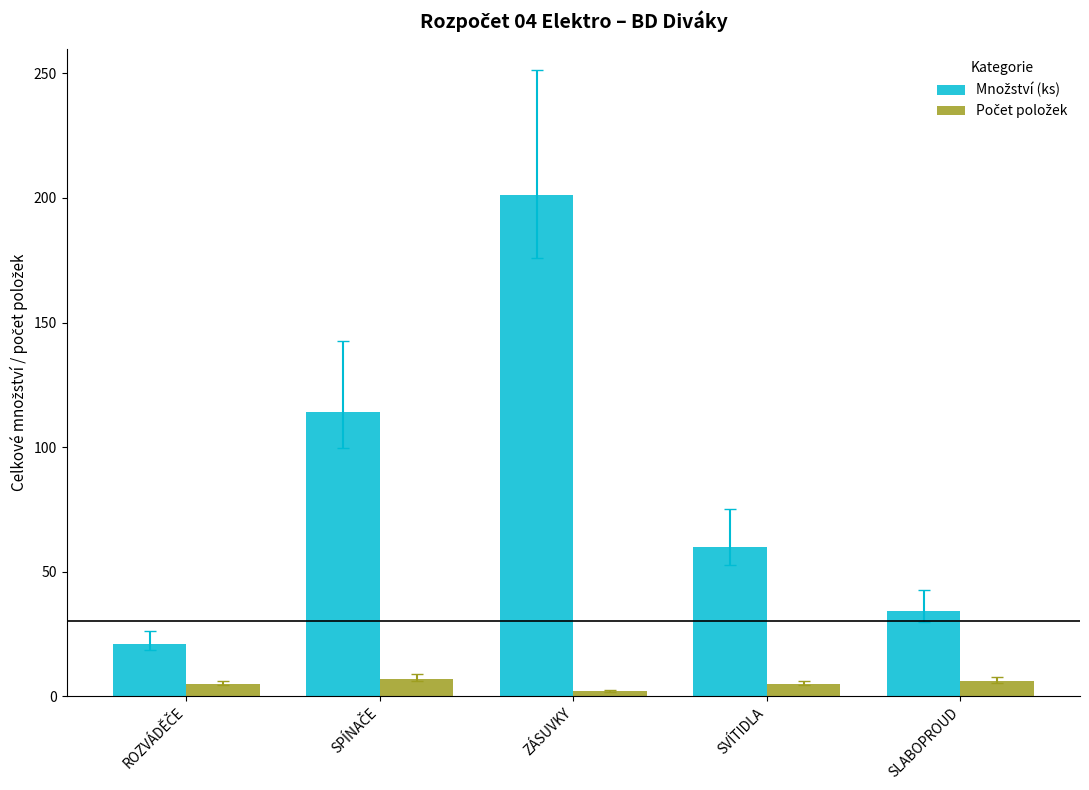

What is the greatest value displayed?

201